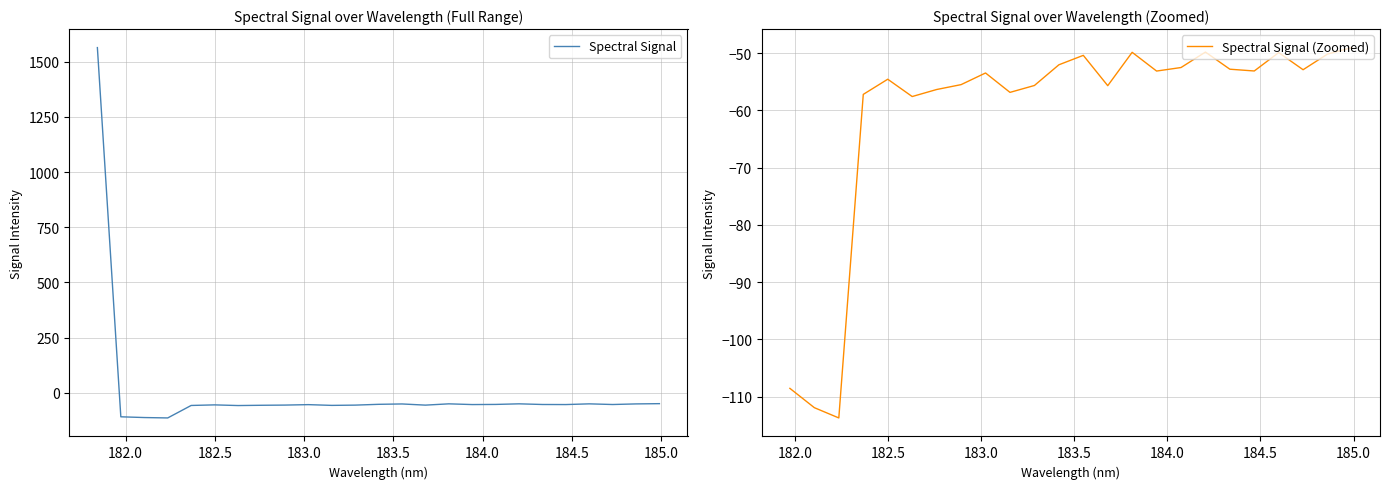

Reading left to right, what are all the values shown in this chart?

1563.5	-108.6	-111.9	-113.7	-57.2	-54.6	-57.6	-56.4	-55.5	-53.5	-56.9	-55.7	-52.1	-50.4	-55.7	-49.9	-53.1	-52.5	-49.8	-52.8	-53.1	-49.9	-52.9	-50.2	-49.1